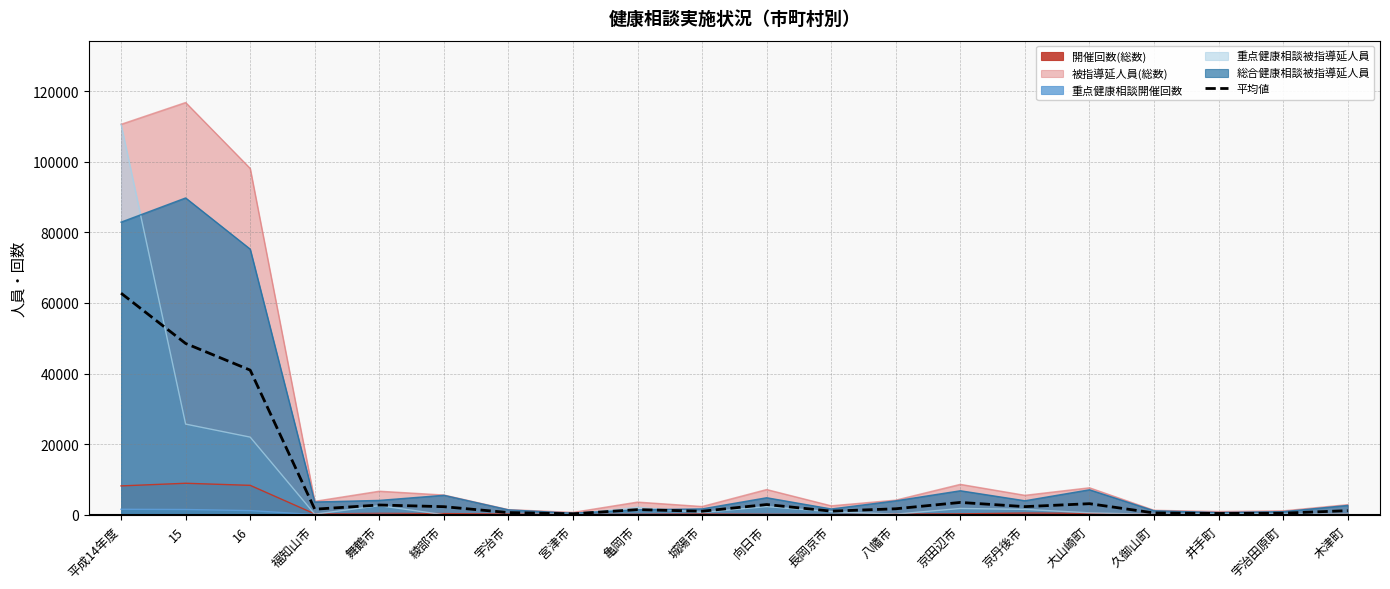

Rank the categories by value from highest to lowest.

平成14年度, 15, 16, 京田辺市, 大山崎町, 向日市, 舞鶴市, 京丹後市, 綾部市, 八幡市, 福知山市, 亀岡市, 木津町, 長岡京市, 城陽市, 宇治市, 久御山町, 宇治田原町, 井手町, 宮津市